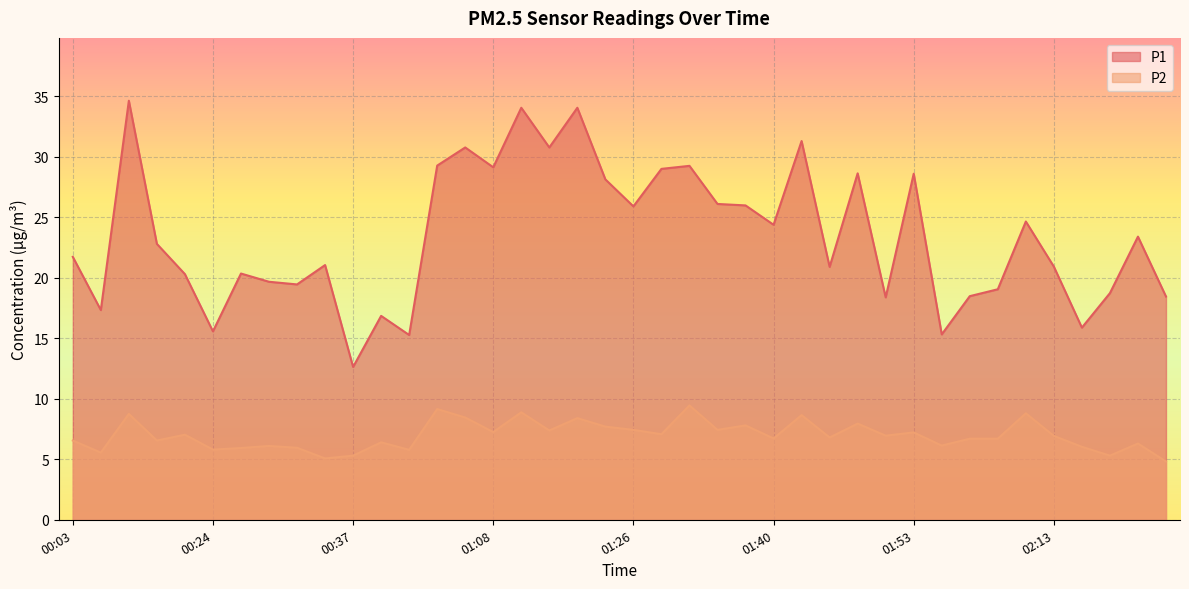

Does the chart display data point markers on the line(s)?

No